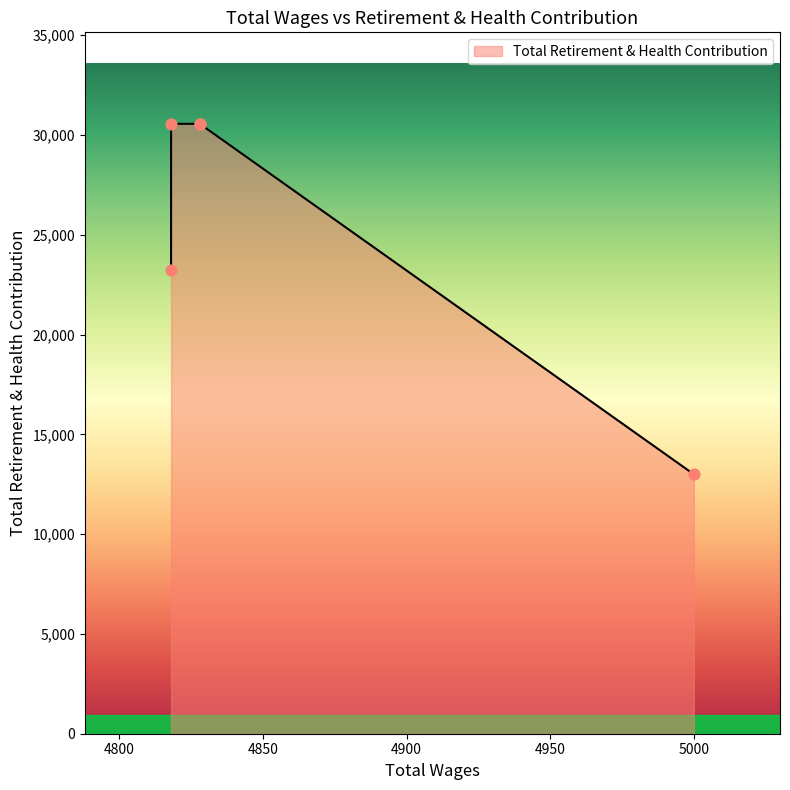

Approximately how many times larger is the value at 4828.0 compared to 4818.0?

1.3